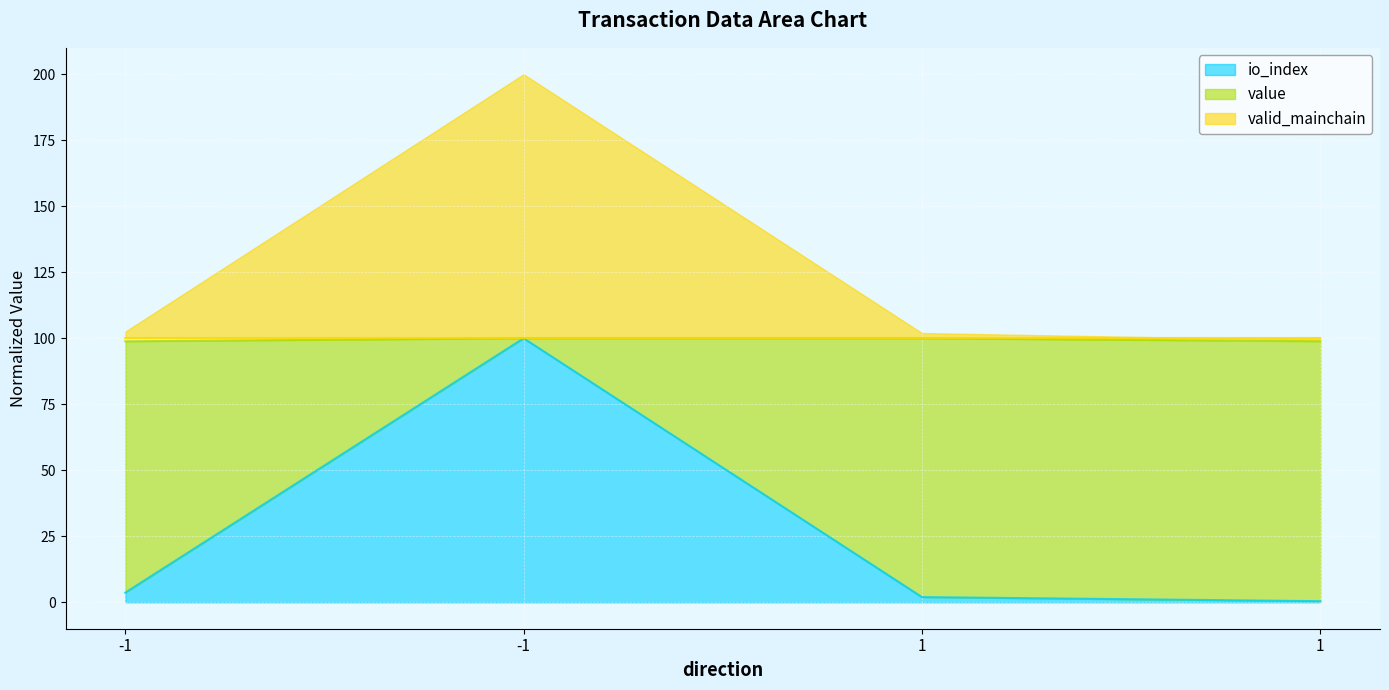

True or false: io_index and value intersect in this chart.

False